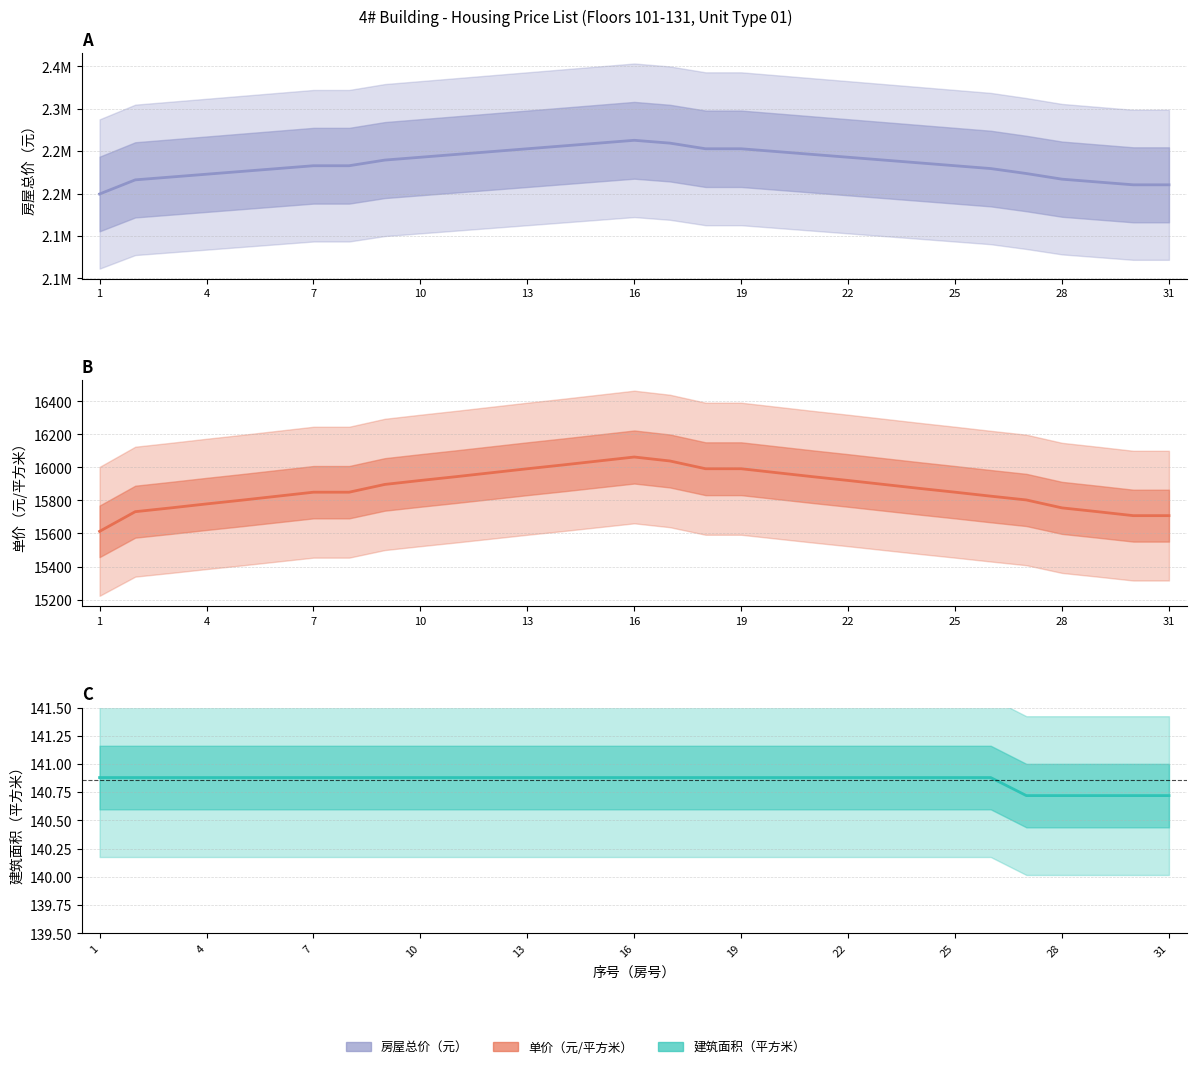

What is the difference between the highest and lowest values at 17?

2252765.1